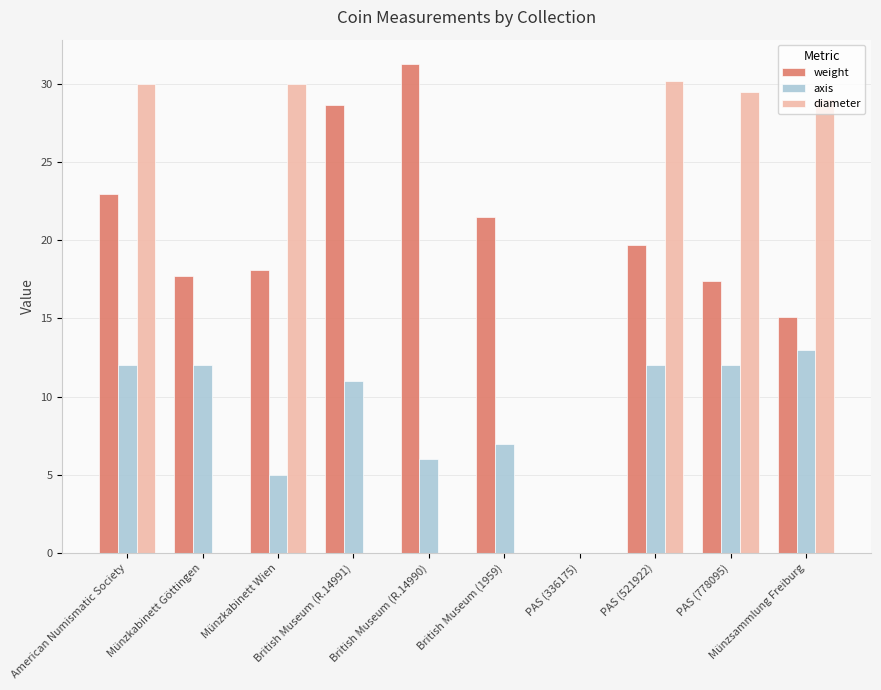

Where is axis nearest to the value 6?

British Museum (R.14990)